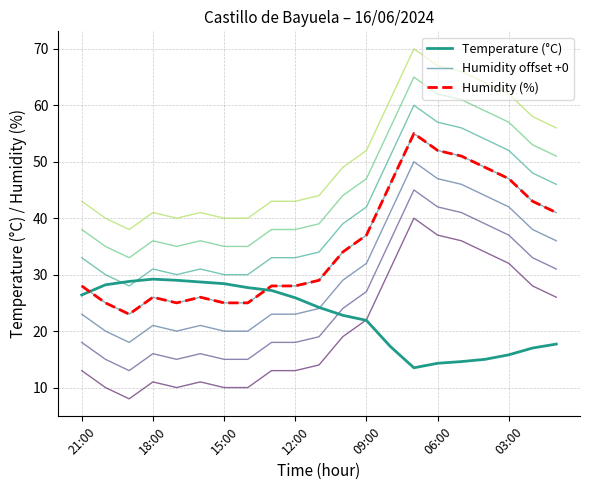

At which label is Humidity offset +0 closest to 39?

09:00